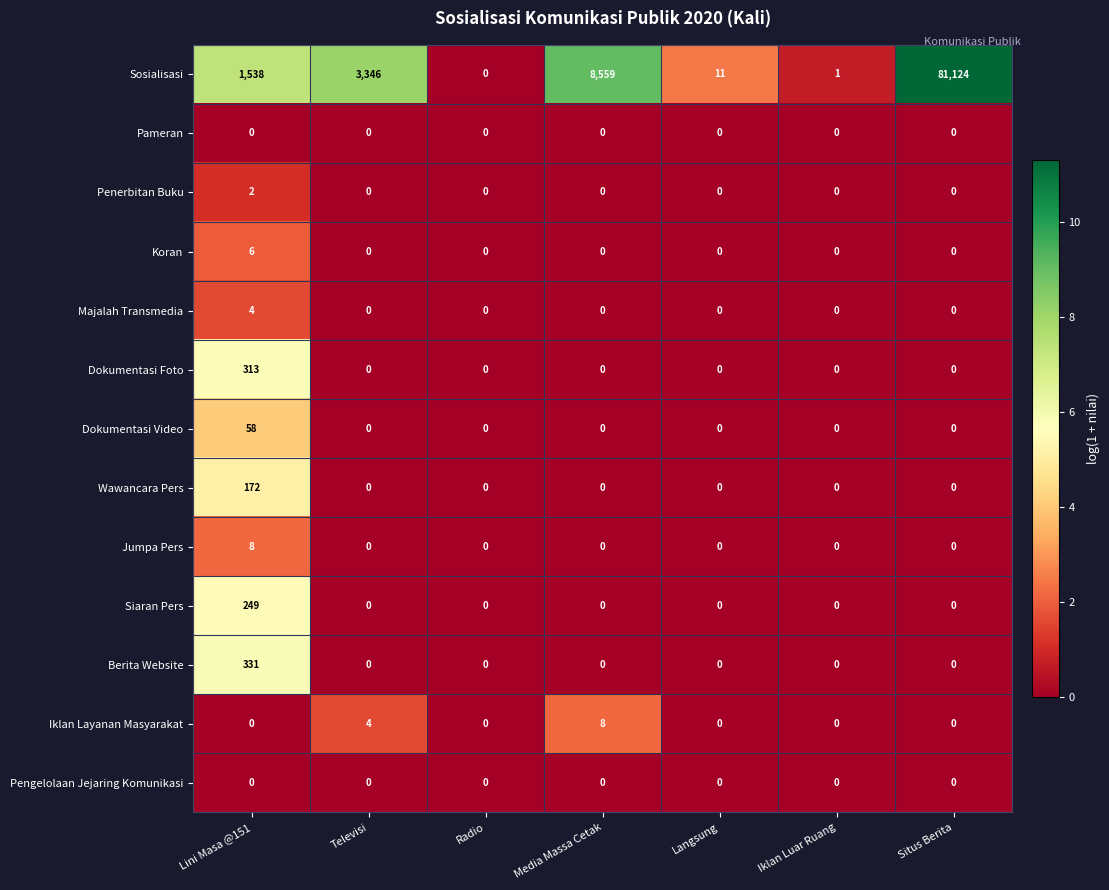

Which series has the largest total across all categories?

Sosialisasi